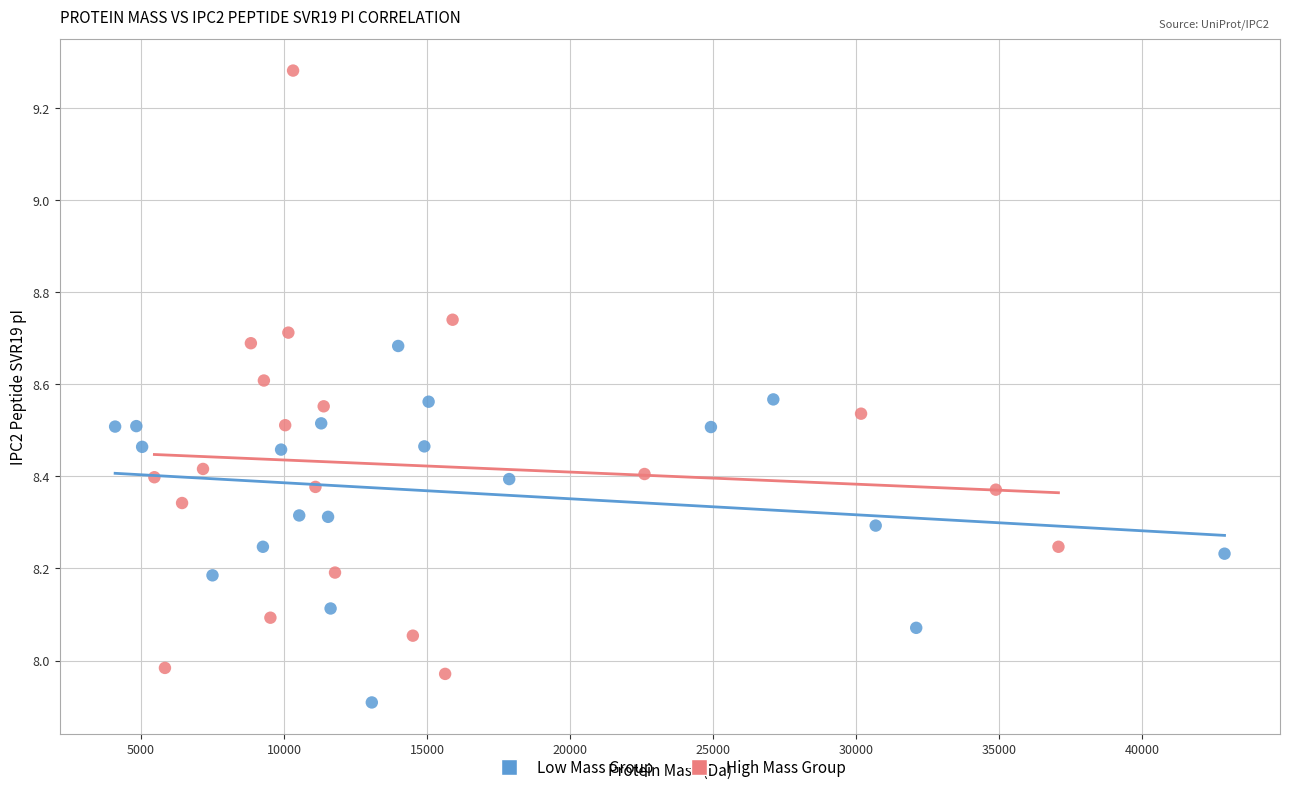

Which series has the largest Y range (max minus min)?

High Mass Group